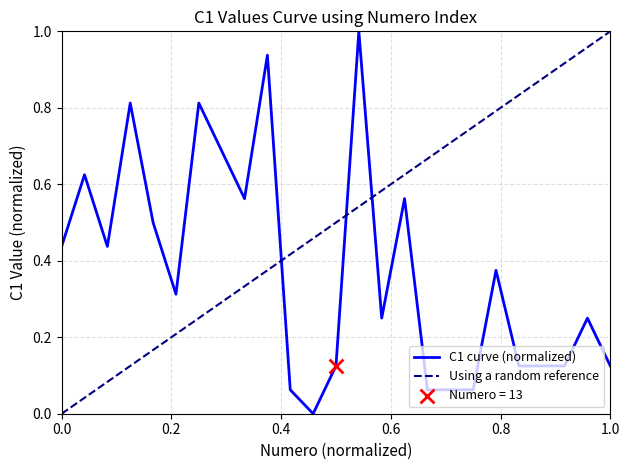

What is the change in value from 13 to 15?

+0.1